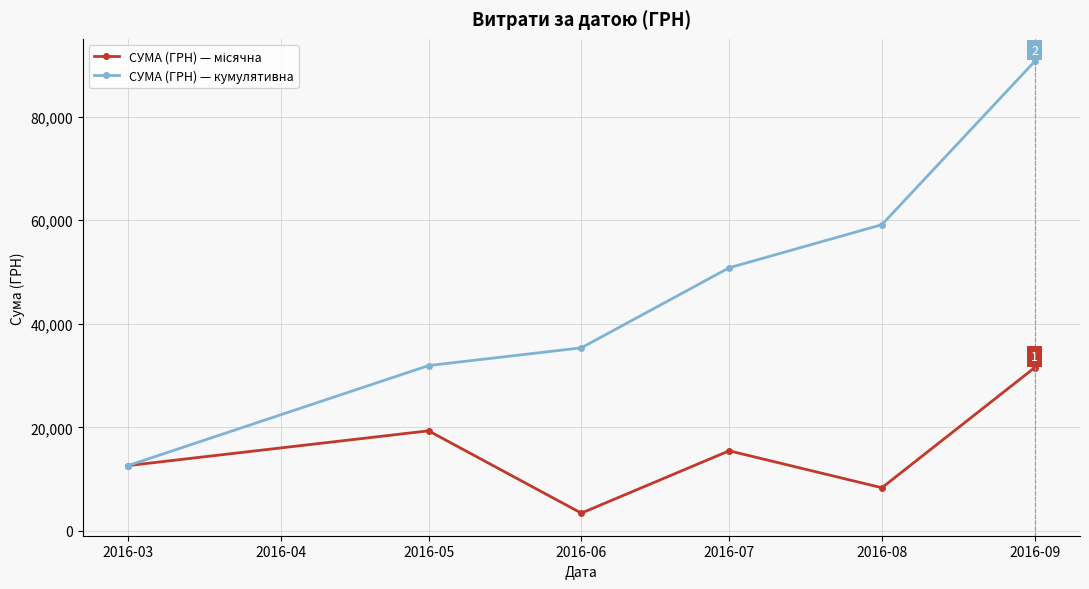

Read the СУМА (ГРН) — кумулятивна value at 2016-03.

12602.0